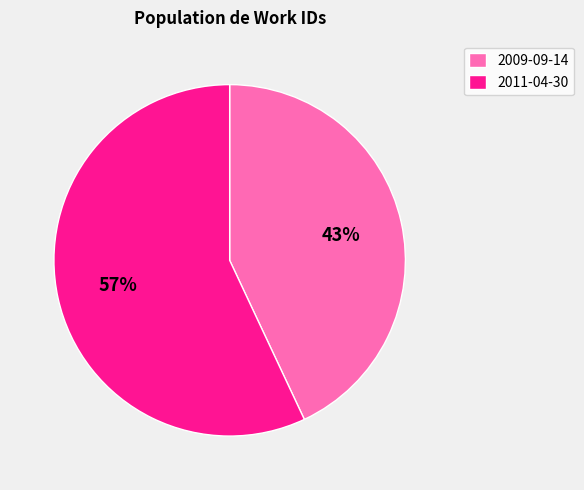

What is the largest slice in the pie chart?

2011-04-30